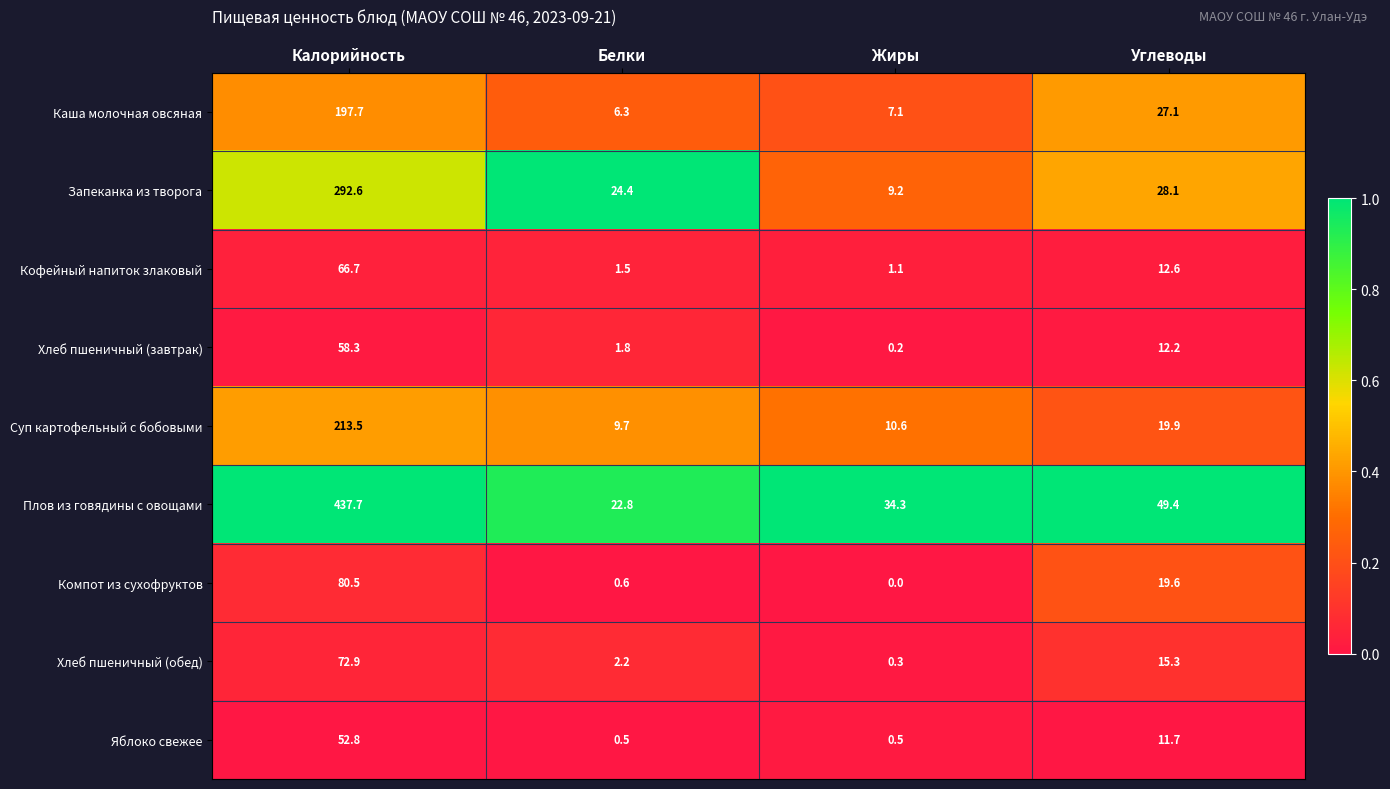

Where is Плов из говядины с овощами nearest to the value 230?

Углеводы